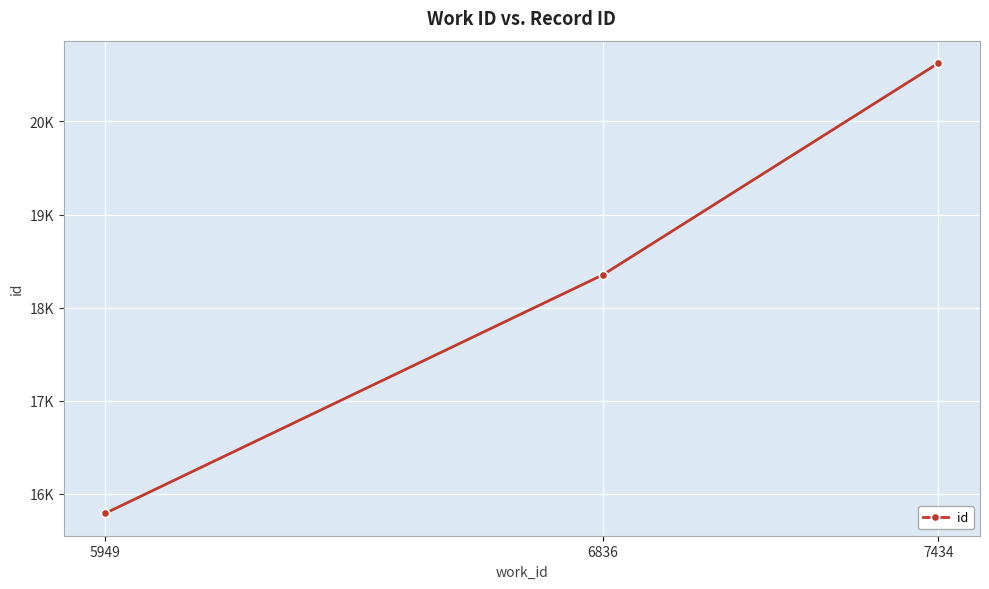

True or false: the data shows 20625 at 7434.

True